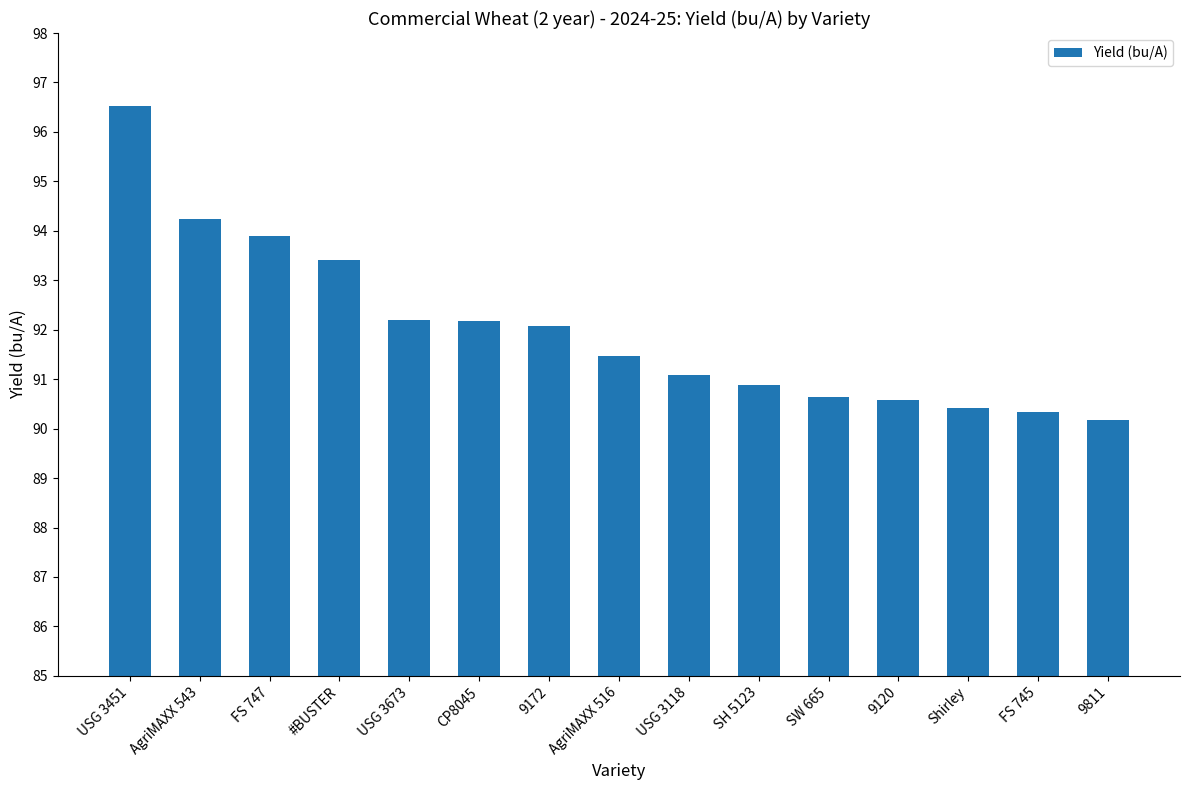

What is the difference between the values at Shirley and #BUSTER?

3.0